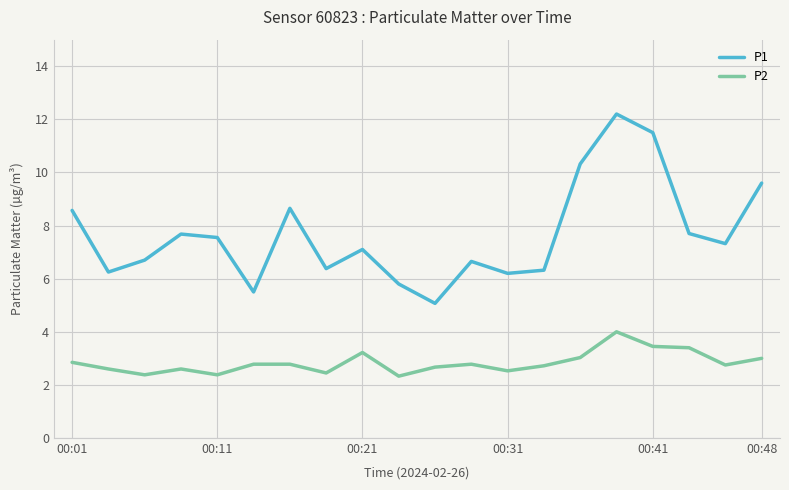

What is the maximum value shown in the chart?

12.2